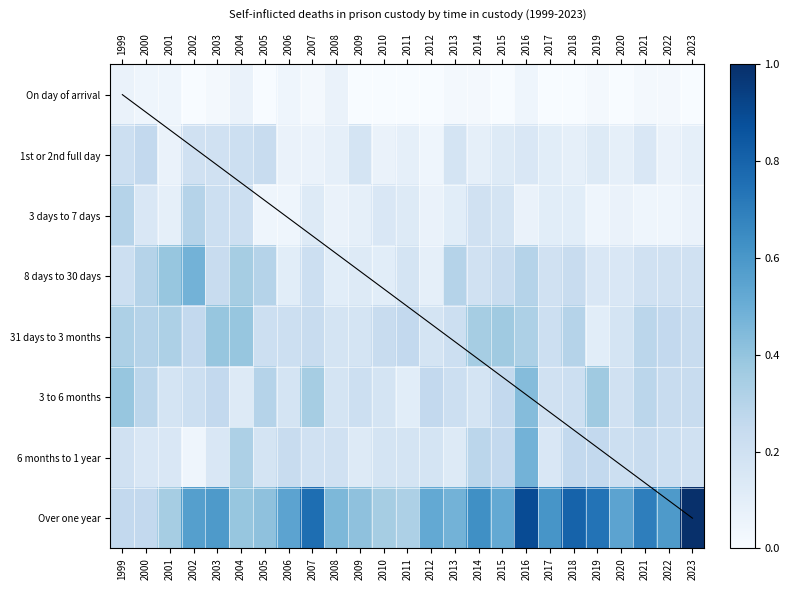

Reading left to right, list all the values displayed in this chart.

On day of arrival: 1999=0.1	2000=0.0	2001=0.0	2002=0.0	2003=0.0	2004=0.1	2005=0.0	2006=0.0	2007=0.0	2008=0.1	2009=0.0	2010=0.0	2011=0.0	2012=0.0	2013=0.0	2014=0.0	2015=0.0	2016=0.0	2017=0.0	2018=0.0	2019=0.0	2020=0.0	2021=0.0	2022=0.0	2023=0.0
1st or 2nd full day: 1999=0.2	2000=0.3	2001=0.1	2002=0.2	2003=0.2	2004=0.2	2005=0.2	2006=0.1	2007=0.1	2008=0.1	2009=0.2	2010=0.1	2011=0.1	2012=0.0	2013=0.2	2014=0.1	2015=0.1	2016=0.2	2017=0.1	2018=0.1	2019=0.1	2020=0.1	2021=0.2	2022=0.1	2023=0.1
3 days to 7 days: 1999=0.3	2000=0.2	2001=0.1	2002=0.3	2003=0.2	2004=0.2	2005=0.0	2006=0.0	2007=0.1	2008=0.1	2009=0.1	2010=0.2	2011=0.1	2012=0.1	2013=0.1	2014=0.2	2015=0.2	2016=0.1	2017=0.1	2018=0.1	2019=0.0	2020=0.1	2021=0.0	2022=0.0	2023=0.1
8 days to 30 days: 1999=0.2	2000=0.3	2001=0.4	2002=0.5	2003=0.2	2004=0.3	2005=0.3	2006=0.1	2007=0.2	2008=0.1	2009=0.1	2010=0.1	2011=0.2	2012=0.1	2013=0.3	2014=0.2	2015=0.2	2016=0.3	2017=0.2	2018=0.2	2019=0.2	2020=0.2	2021=0.2	2022=0.2	2023=0.2
31 days to 3 months: 1999=0.3	2000=0.3	2001=0.3	2002=0.3	2003=0.4	2004=0.4	2005=0.2	2006=0.2	2007=0.2	2008=0.2	2009=0.2	2010=0.2	2011=0.3	2012=0.2	2013=0.2	2014=0.3	2015=0.4	2016=0.3	2017=0.2	2018=0.3	2019=0.1	2020=0.2	2021=0.3	2022=0.3	2023=0.2
3 to 6 months: 1999=0.4	2000=0.3	2001=0.2	2002=0.2	2003=0.3	2004=0.1	2005=0.3	2006=0.2	2007=0.3	2008=0.2	2009=0.2	2010=0.2	2011=0.1	2012=0.3	2013=0.2	2014=0.2	2015=0.3	2016=0.4	2017=0.2	2018=0.2	2019=0.4	2020=0.2	2021=0.3	2022=0.2	2023=0.2
6 months to 1 year: 1999=0.2	2000=0.2	2001=0.2	2002=0.0	2003=0.2	2004=0.3	2005=0.2	2006=0.2	2007=0.2	2008=0.2	2009=0.1	2010=0.2	2011=0.2	2012=0.2	2013=0.1	2014=0.3	2015=0.3	2016=0.5	2017=0.2	2018=0.3	2019=0.3	2020=0.2	2021=0.2	2022=0.2	2023=0.2
Over one year: 1999=0.3	2000=0.3	2001=0.3	2002=0.6	2003=0.6	2004=0.4	2005=0.4	2006=0.5	2007=0.8	2008=0.5	2009=0.4	2010=0.3	2011=0.3	2012=0.5	2013=0.5	2014=0.6	2015=0.5	2016=0.9	2017=0.6	2018=0.8	2019=0.7	2020=0.5	2021=0.7	2022=0.6	2023=1.0